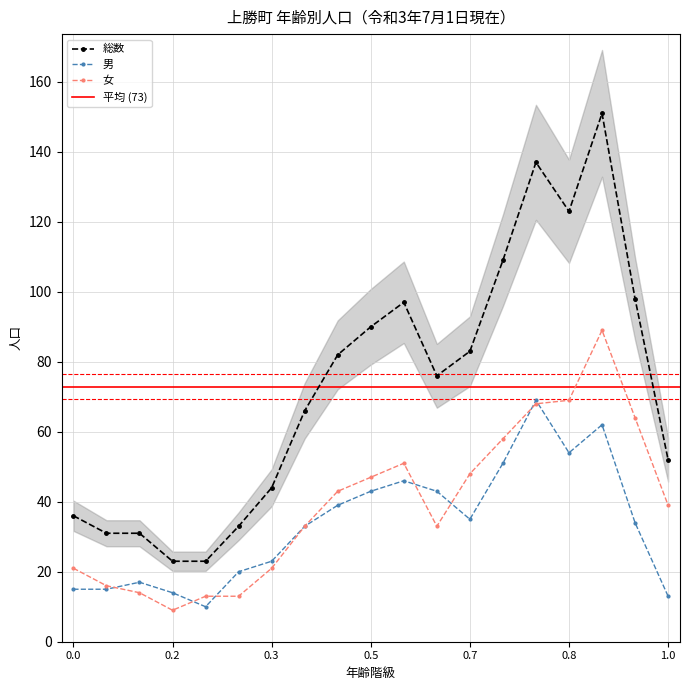

How many interior local valleys does the 女 series have?

2